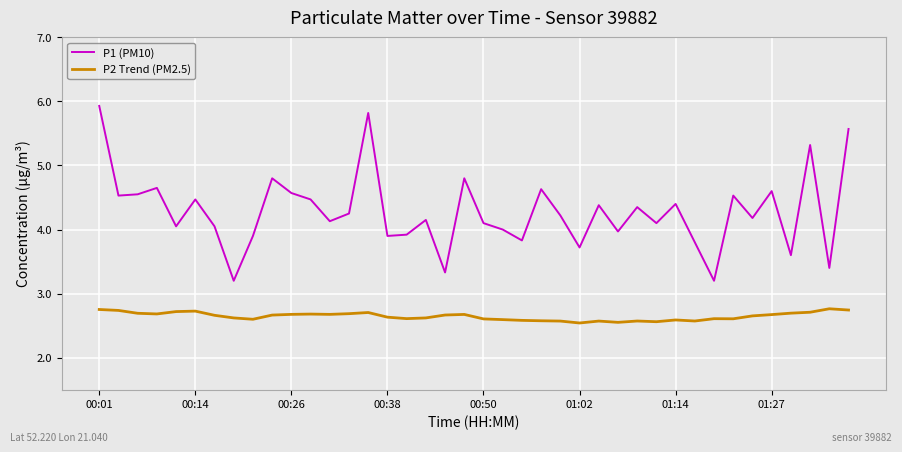

Which series has the widest spread of values?

P1 (PM10)